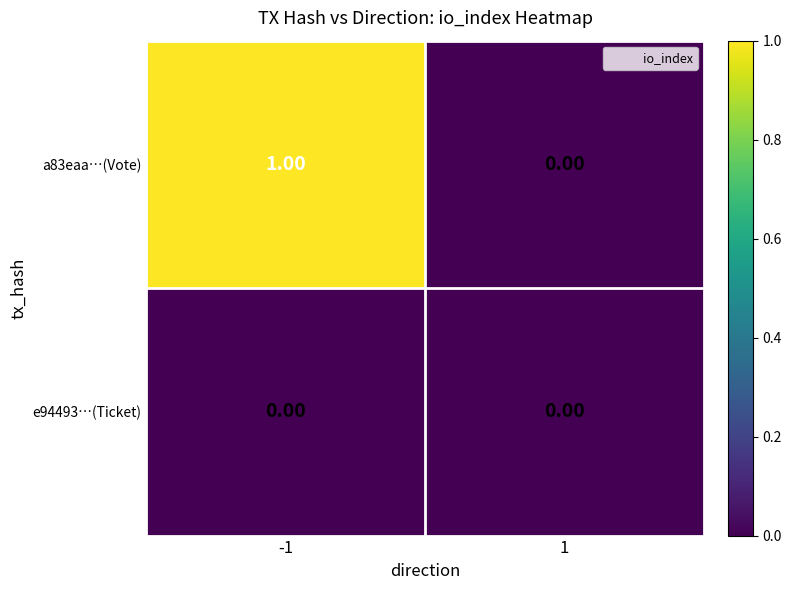

Count the number of data series in this chart.

2